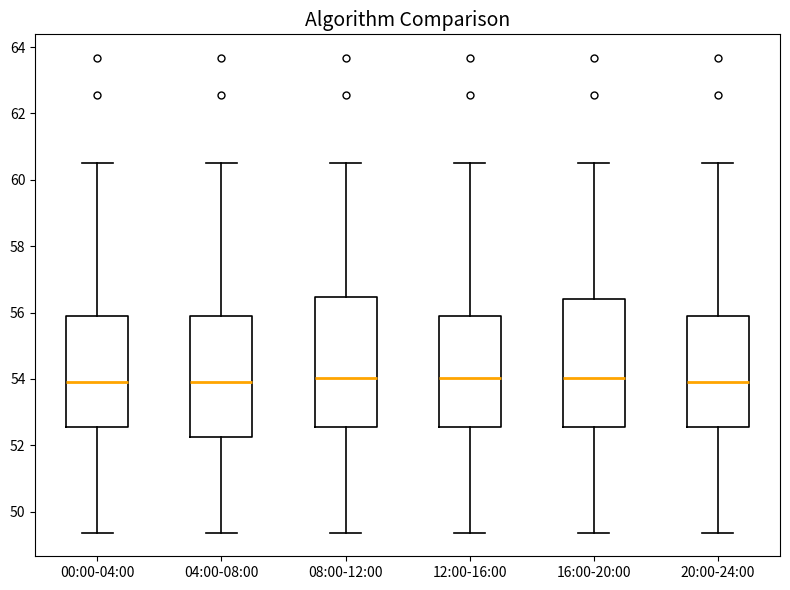

Reading left to right, transcribe this box plot: for each box, give where its median line is, the range the box spans, and where its two whiskers end, as read against the y-axis. The values are not printed on the chart, so give them approximately, as read against the axis.

00:00-04:00: median 54.0, box 52.6 to 55.8, whiskers 49.4 to 60.6
04:00-08:00: median 54.0, box 52.2 to 55.8, whiskers 49.4 to 60.6
08:00-12:00: median 54.0, box 52.6 to 56.4, whiskers 49.4 to 60.6
12:00-16:00: median 54.0, box 52.6 to 55.8, whiskers 49.4 to 60.6
16:00-20:00: median 54.0, box 52.6 to 56.4, whiskers 49.4 to 60.6
20:00-24:00: median 54.0, box 52.6 to 55.8, whiskers 49.4 to 60.6